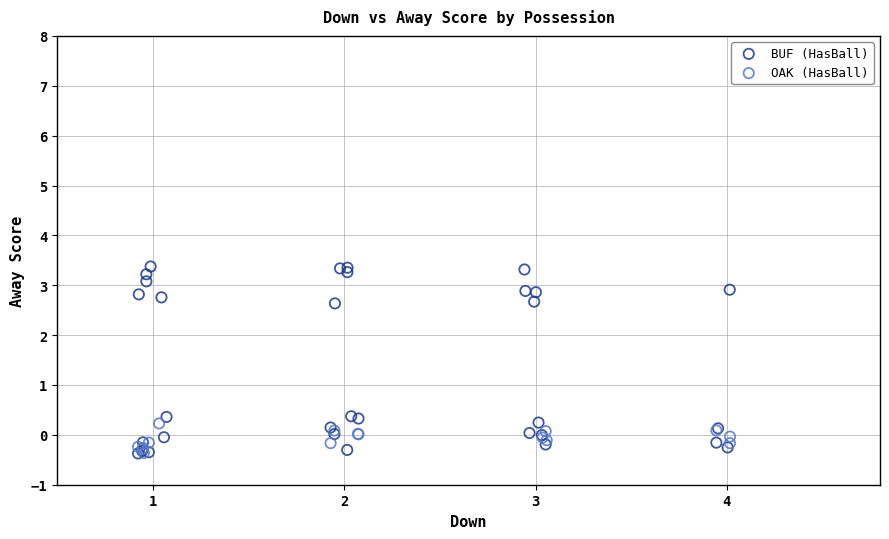

Which series contains the highest Y value?

BUF (HasBall)